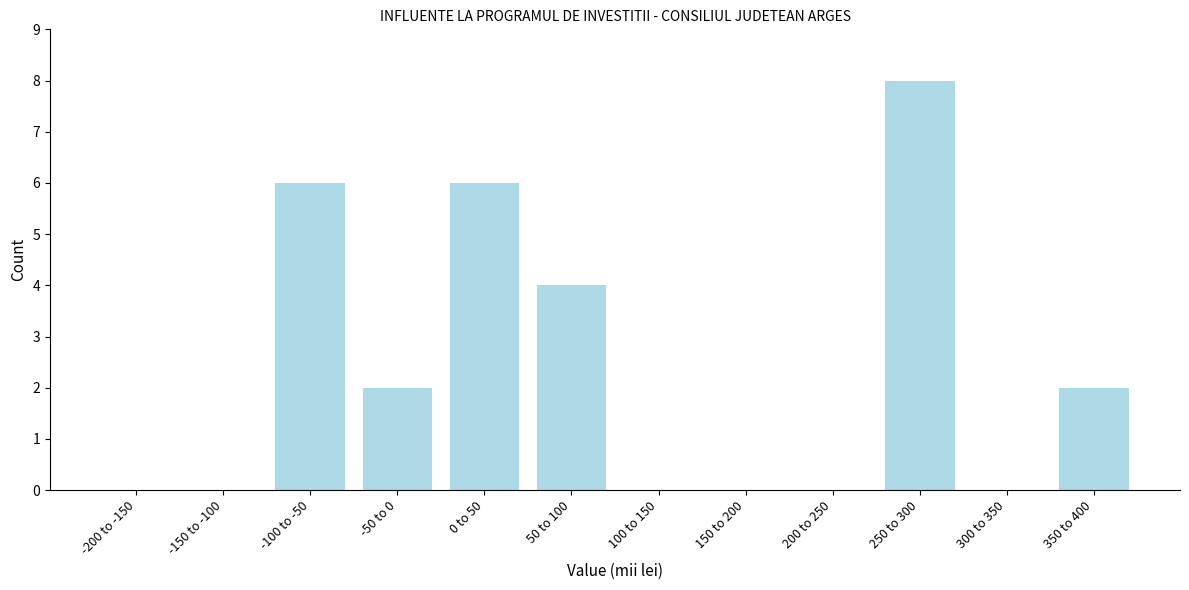

Reading left to right, extract all data points from this chart.

-200 to -150=0	-150 to -100=0	-100 to -50=6	-50 to 0=2	0 to 50=6	50 to 100=4	100 to 150=0	150 to 200=0	200 to 250=0	250 to 300=8	300 to 350=0	350 to 400=2